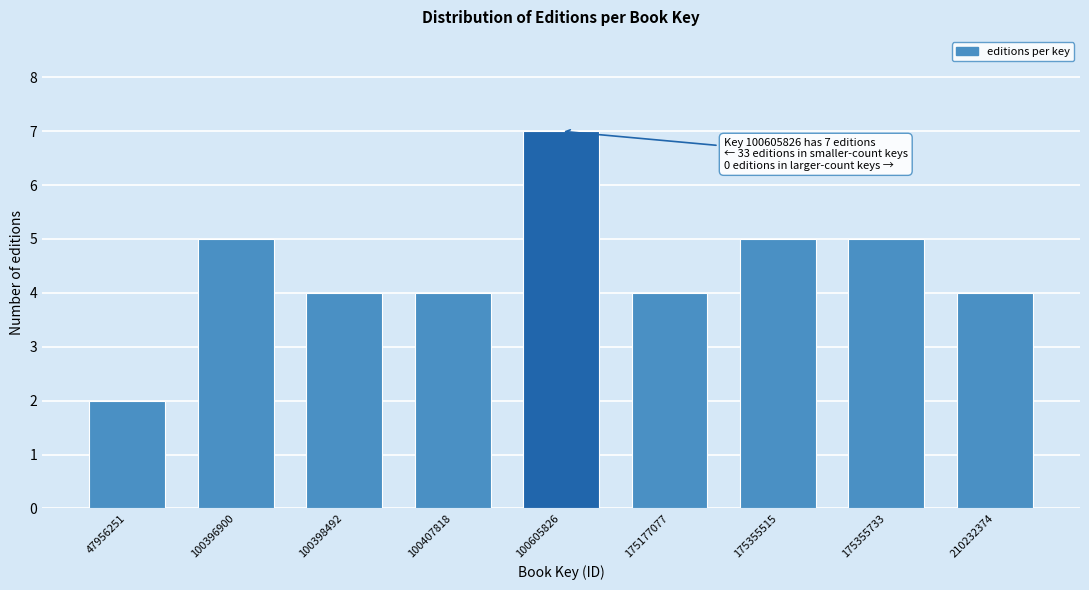

Reading right to left, list all the values displayed in this chart.

4	5	5	4	7	4	4	5	2